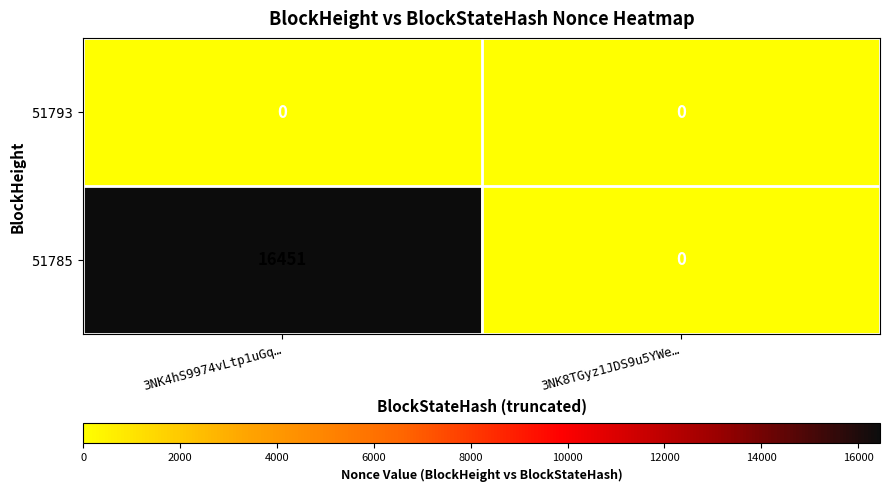

What is the difference between the highest and lowest values at 3NK4hS9974vLtp1uGq…?

16451